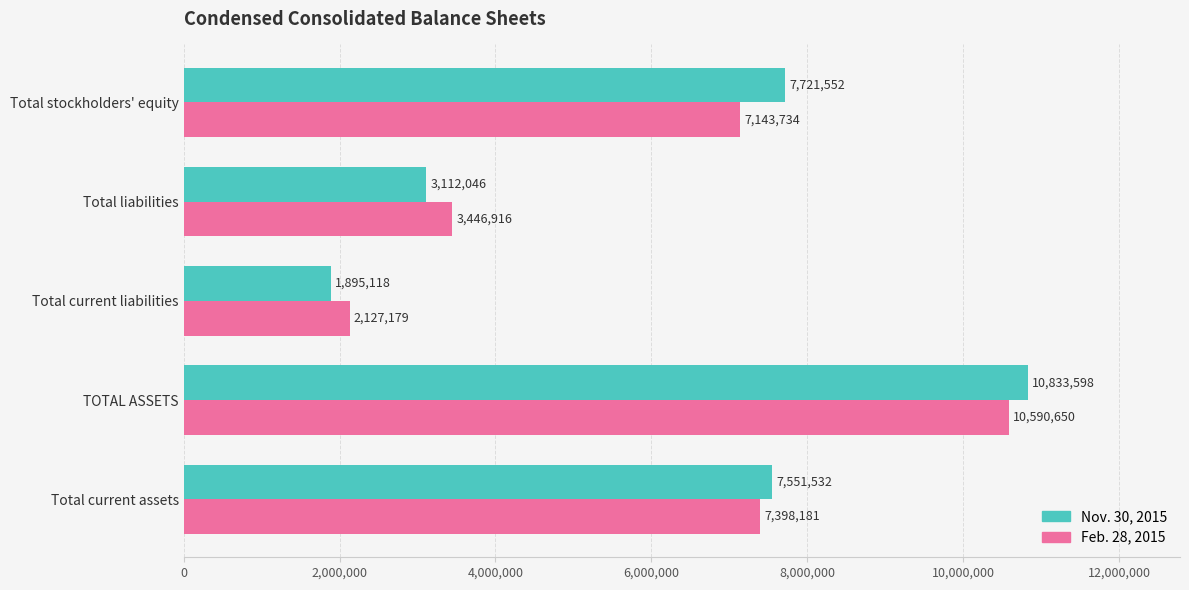

What is the average value of the Nov. 30, 2015 series?

6222769